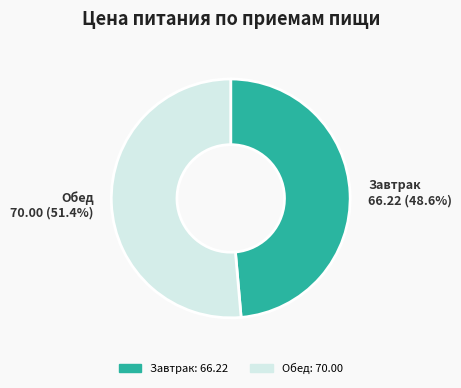

How many slices are in this pie chart?

2